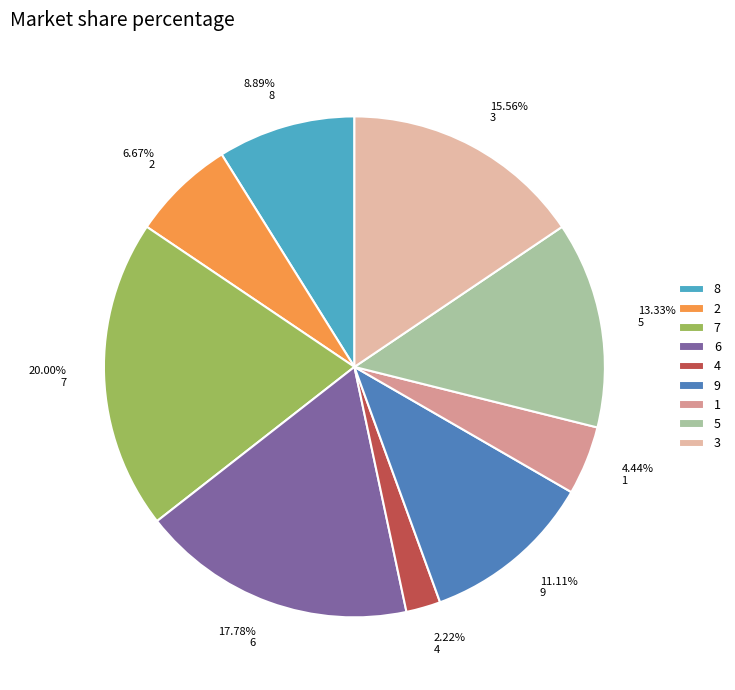

Approximately how many times larger is the value at 5 compared to 6?

0.7